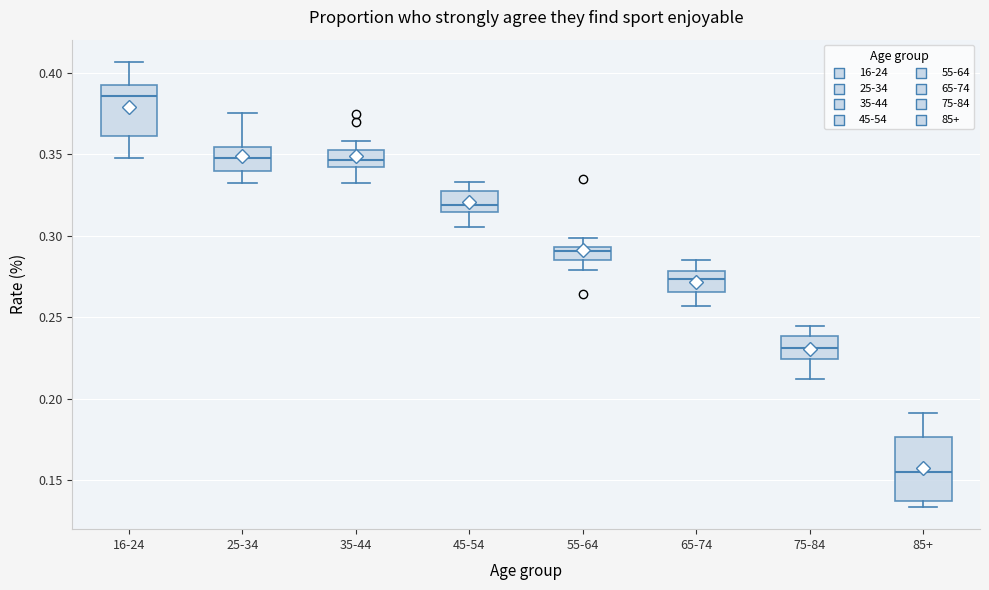

Where does the median line of the box for 75-84 sit on the y-axis? The values are not printed on the chart, so give them approximately, as read against the axis.

0.230